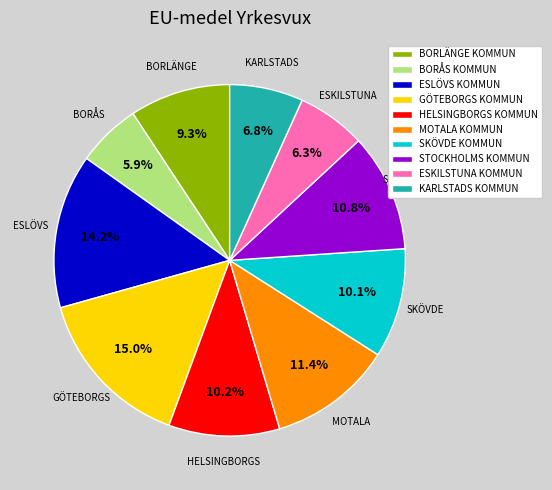

Is there a majority slice in this chart?

No